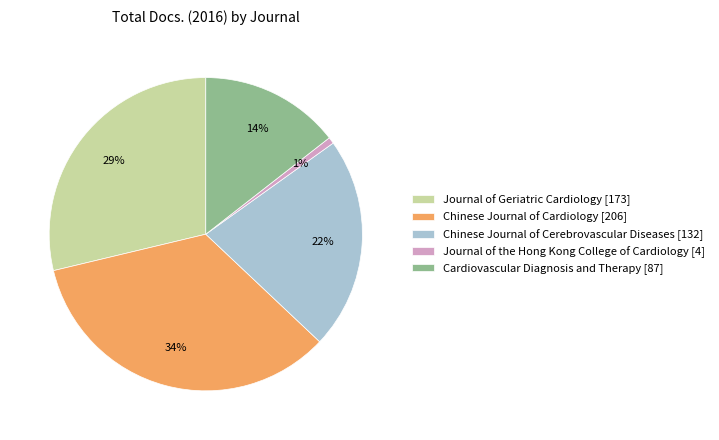

Which category has the smallest portion of the pie?

Journal of the Hong Kong College of Cardiology [4]